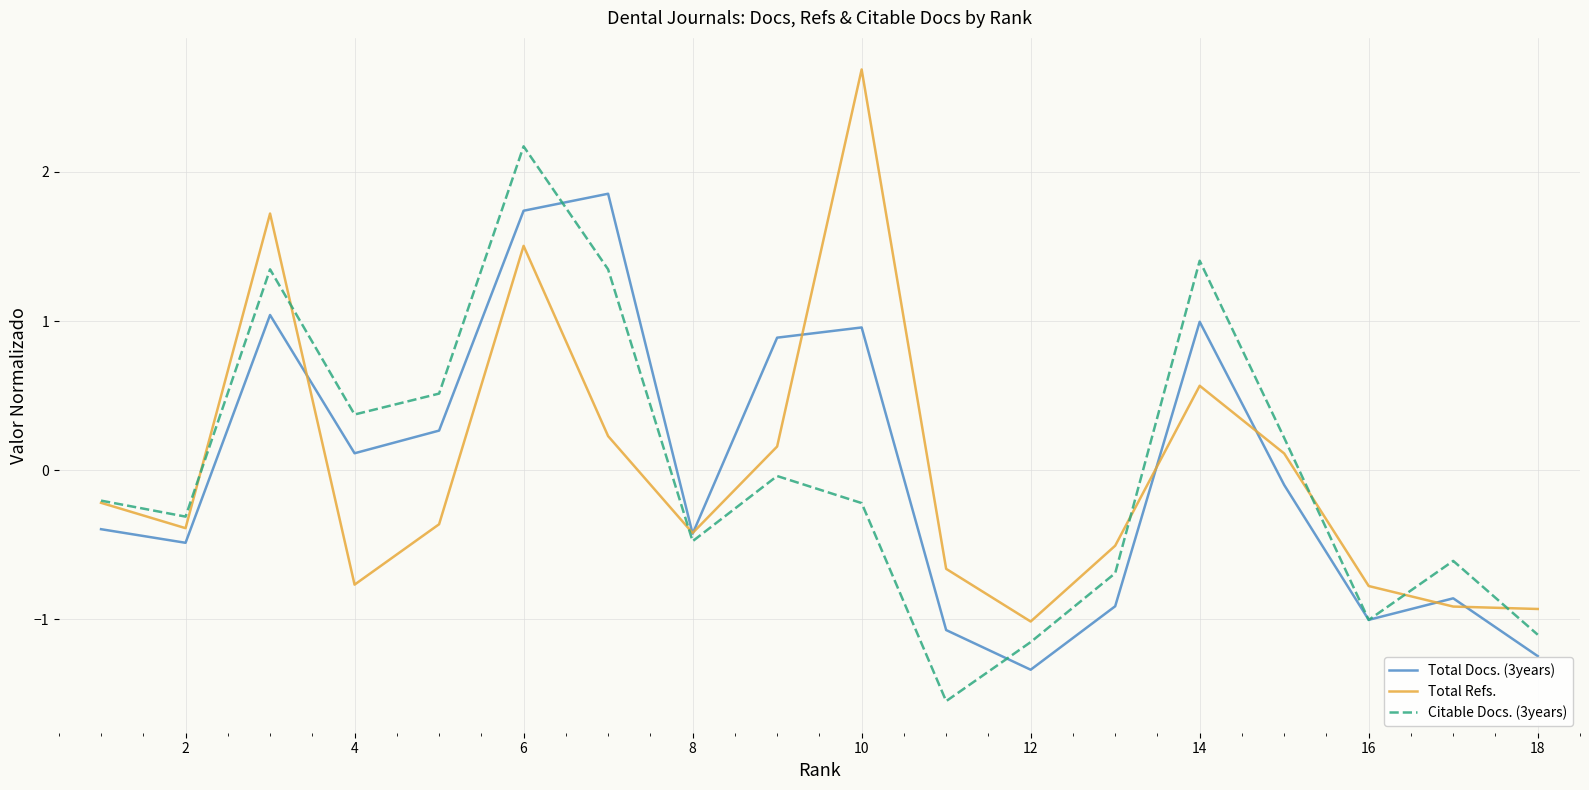

What is the maximum value shown in the chart?

2.7